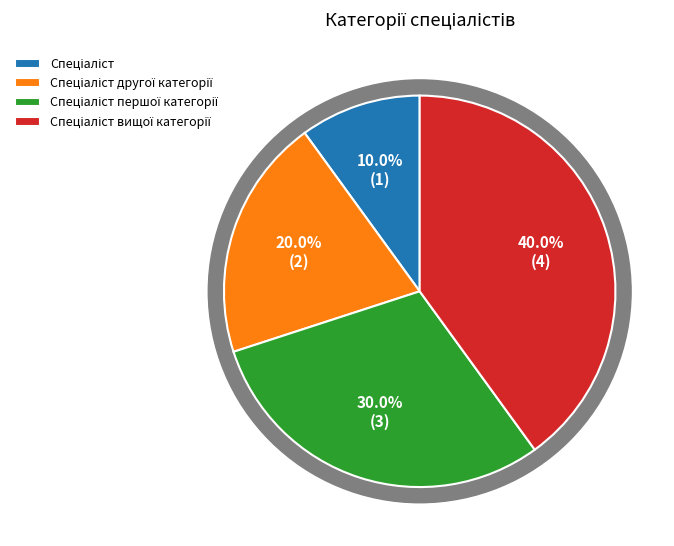

Is it true that Спеціаліст першої категорії is 30% of the pie?

True